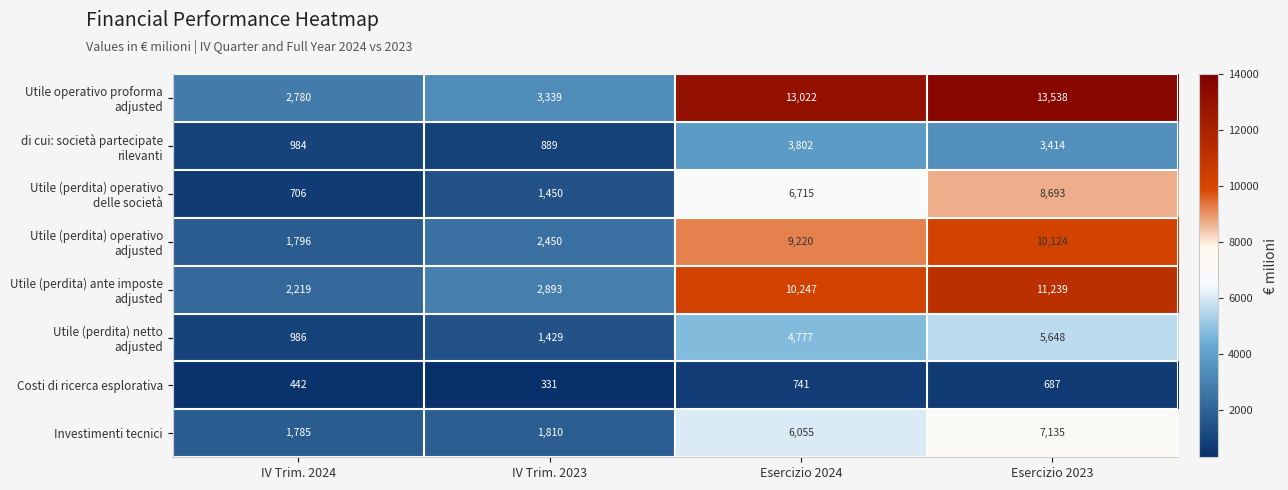

Where does the Costi di ricerca esplorativa series first go above 687?

Esercizio 2024